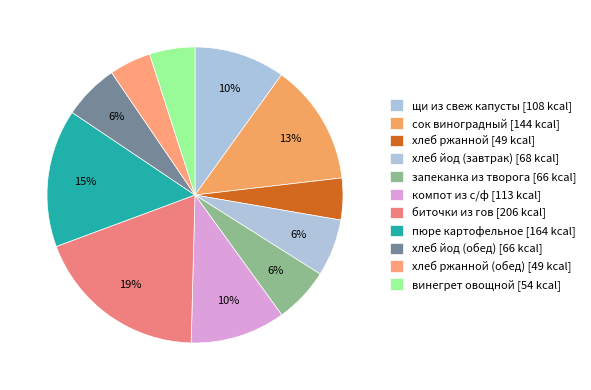

How many slices are in this pie chart?

11